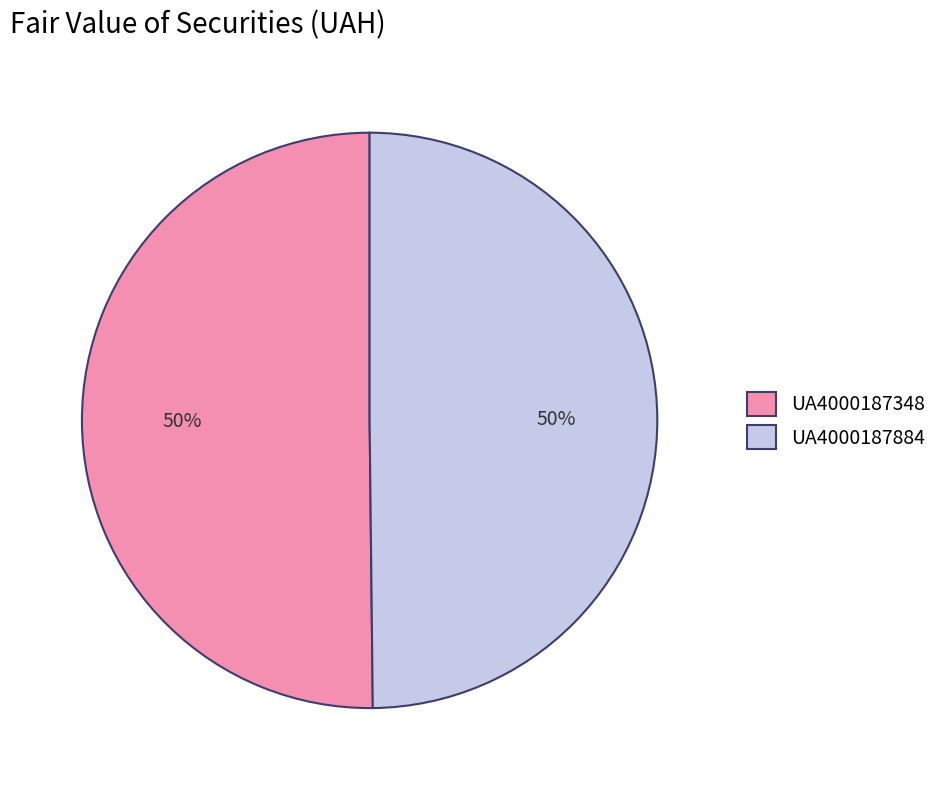

To the nearest percent, what portion does UA4000187348 represent?

50%